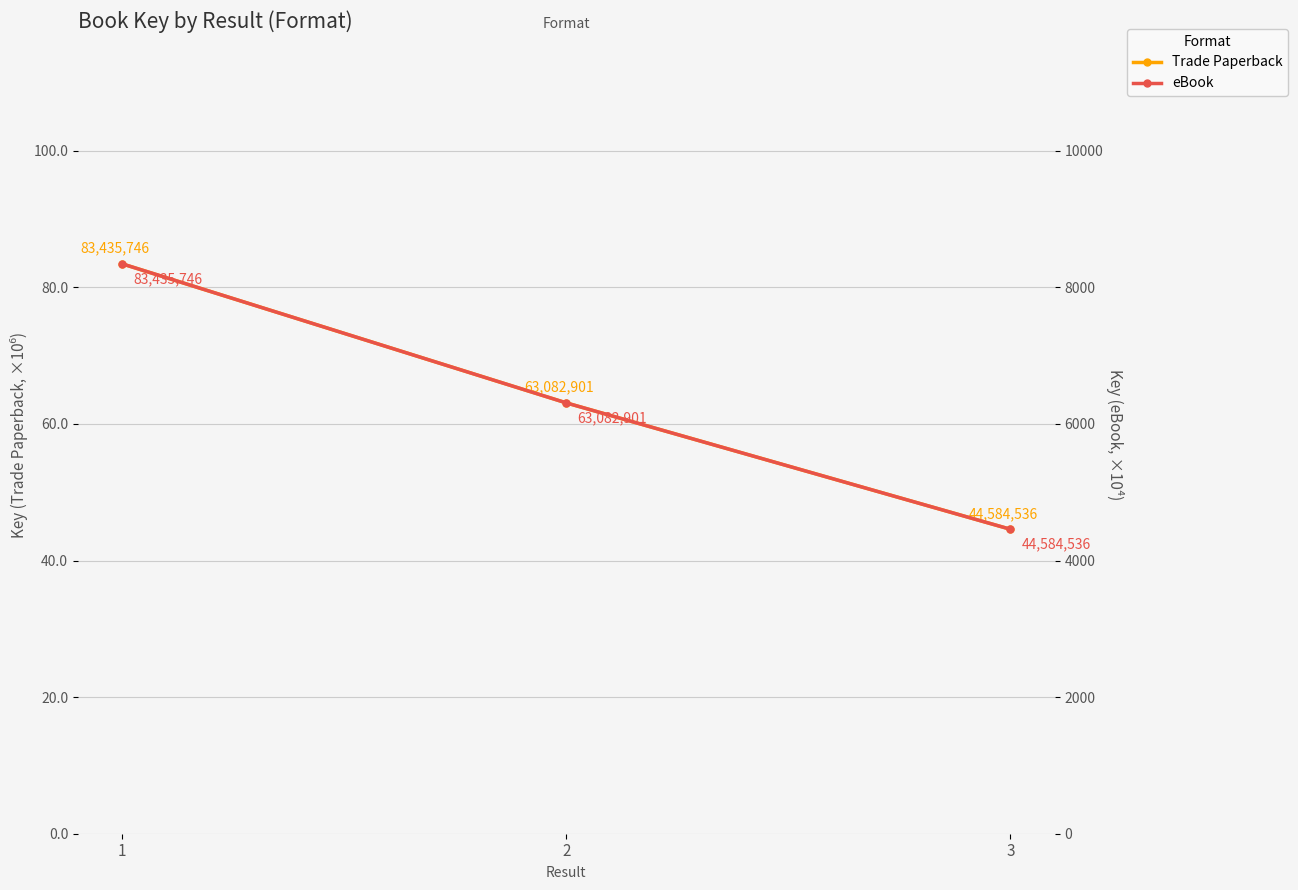

The value of Trade Paperback at 1 is 144.2. True or false?

False